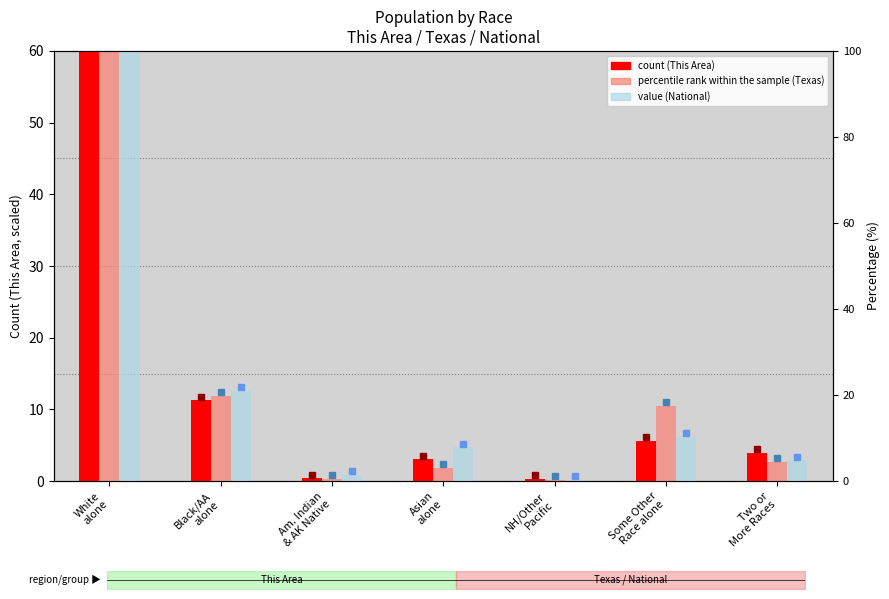

Rank the categories by percentile rank within the sample (Texas) value from lowest to highest.

NH/Other
Pacific, Am. Indian
& AK Native, Asian
alone, Two or
More Races, Some Other
Race alone, Black/AA
alone, White
alone